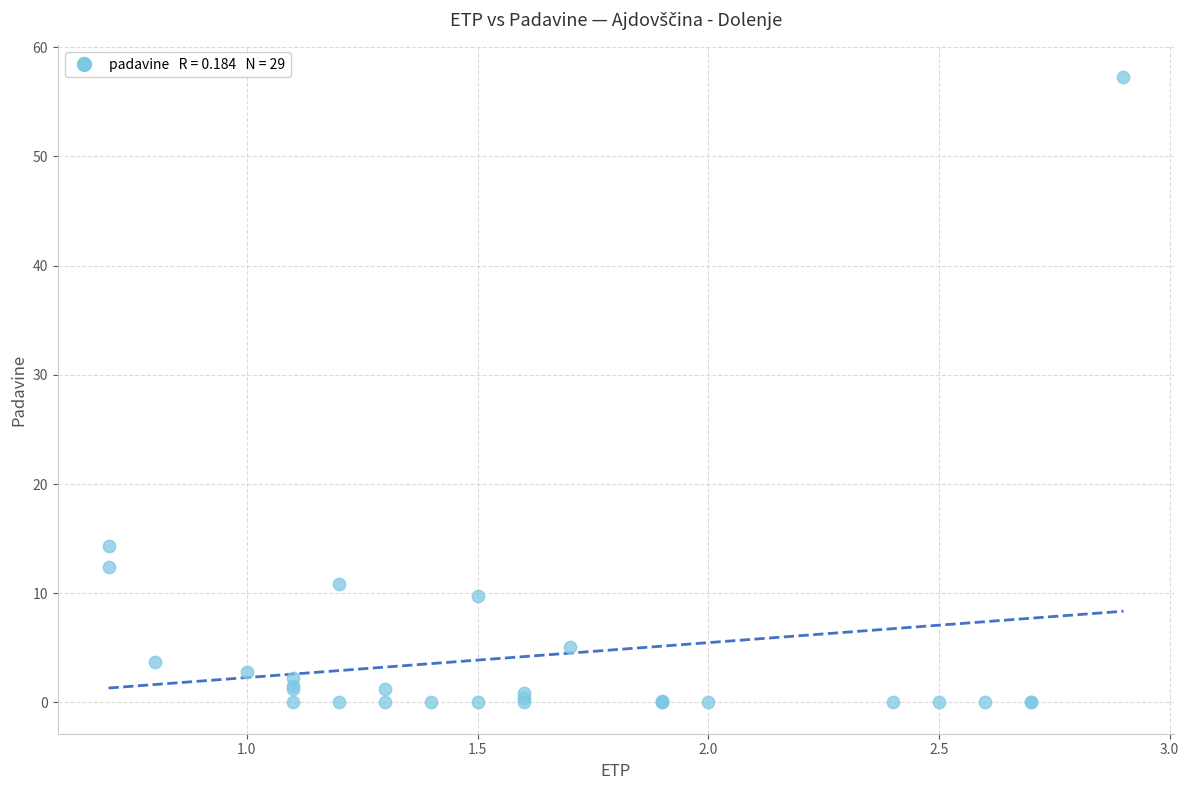

What Y value in the scatter plot is closest to 28?

14.3